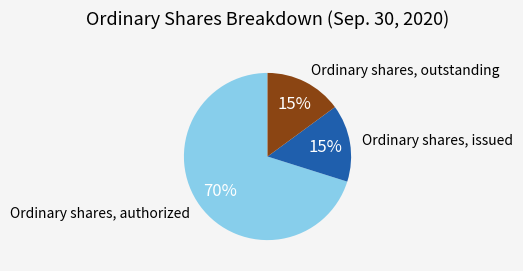

Does any single category account for the majority?

Yes